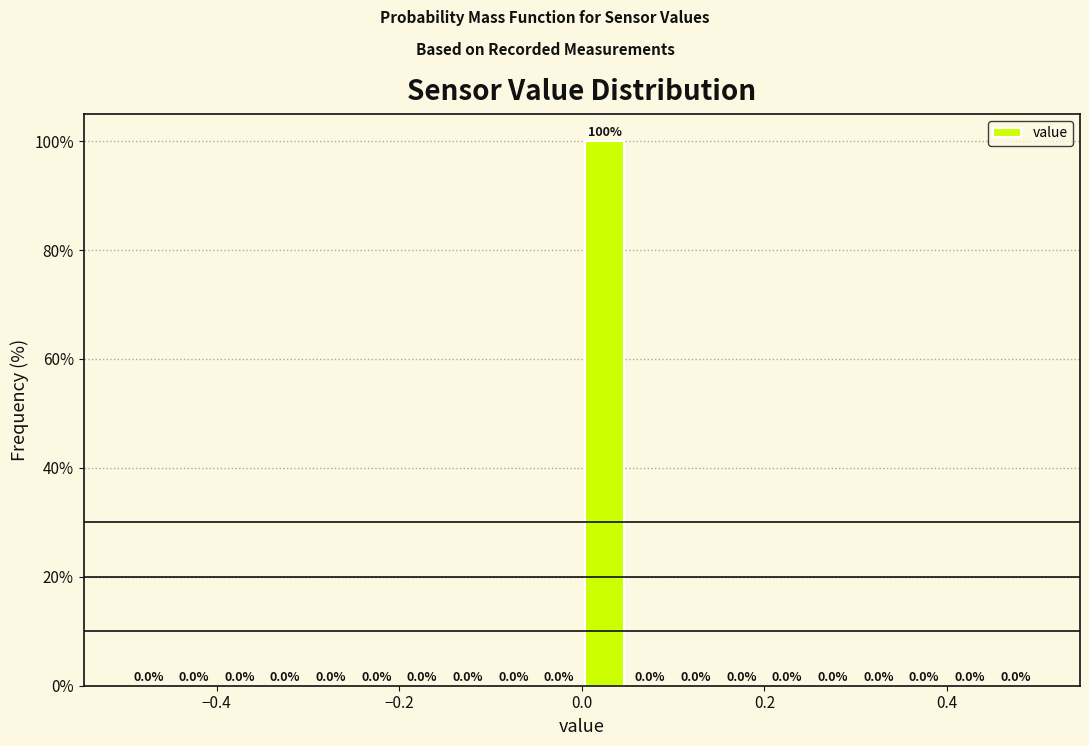

Around what value on the x-axis is the tallest bar? Give the approximate position of its centre, as read against the axis.

0.02